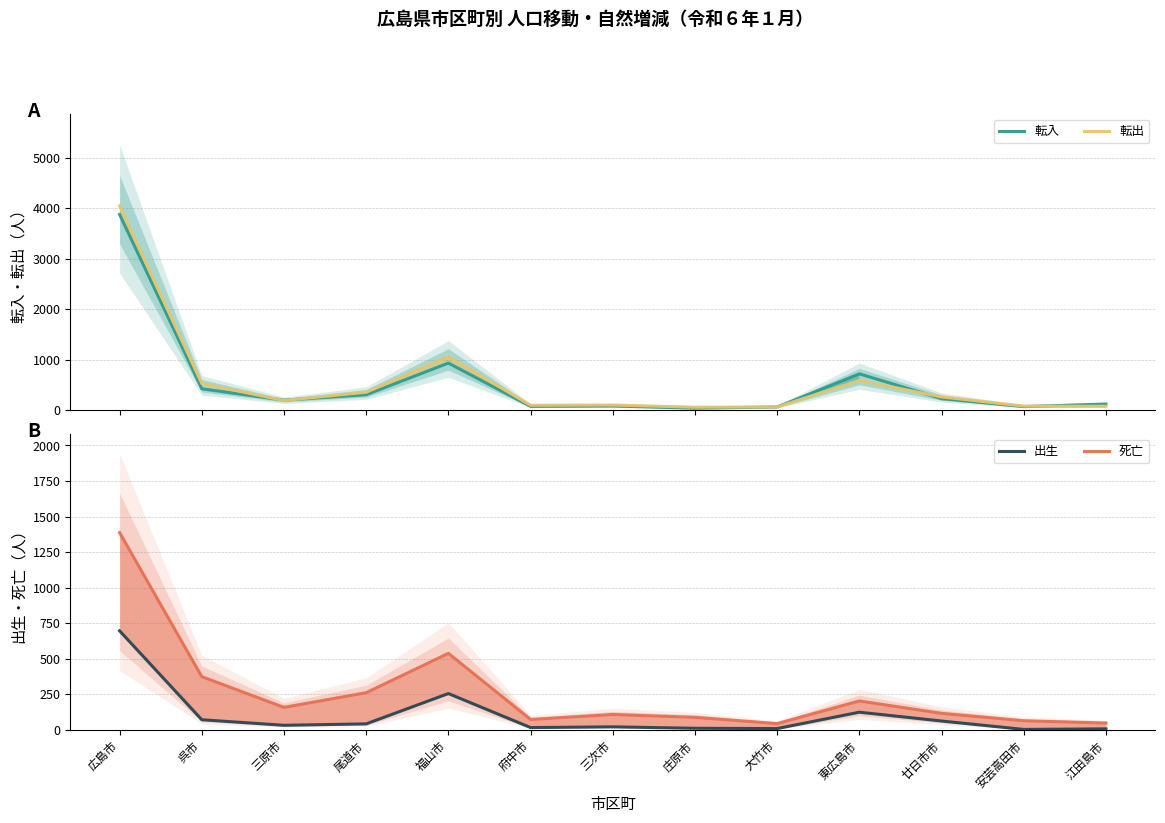

True or false: 出生 and 転入 intersect in this chart.

False